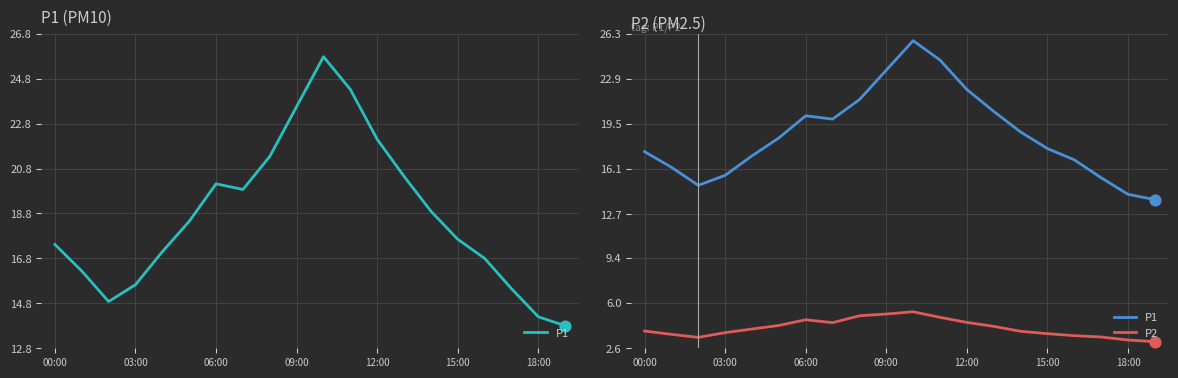

Which series has the largest total across all categories?

P1